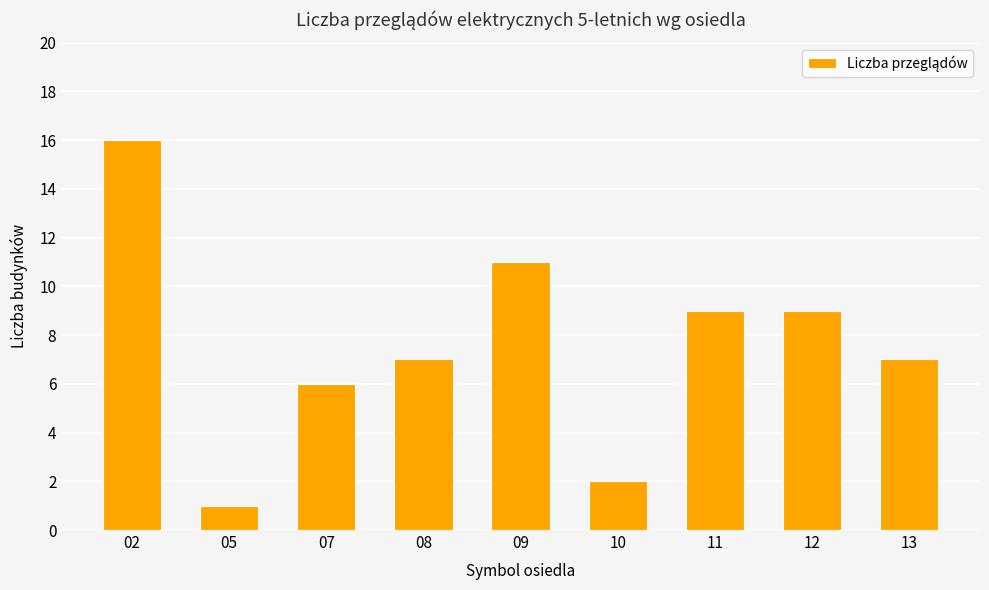

Which label corresponds to the smallest value in the chart?

05